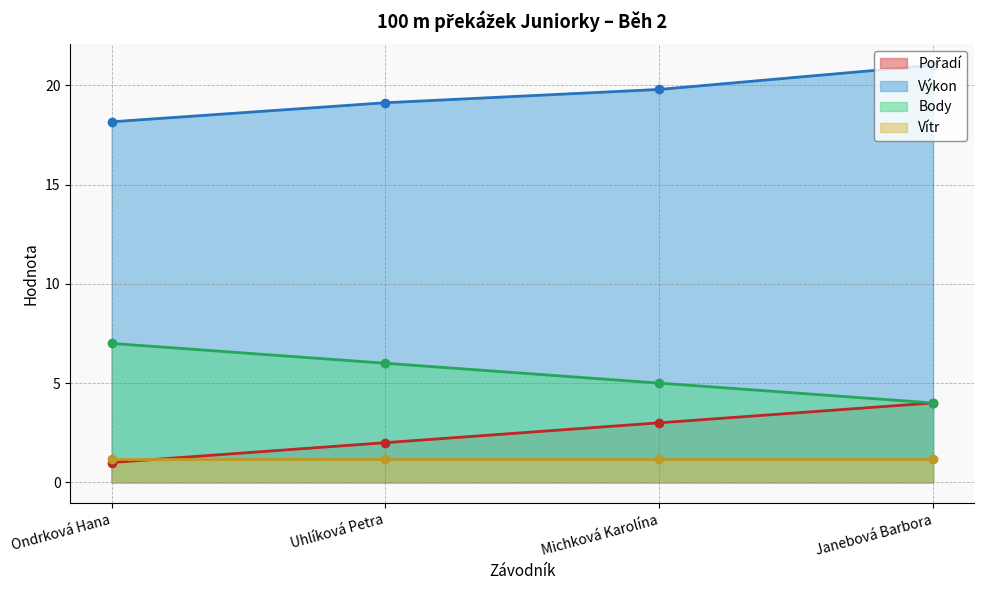

What is the label of the 2nd point from the right?

Michková Karolína